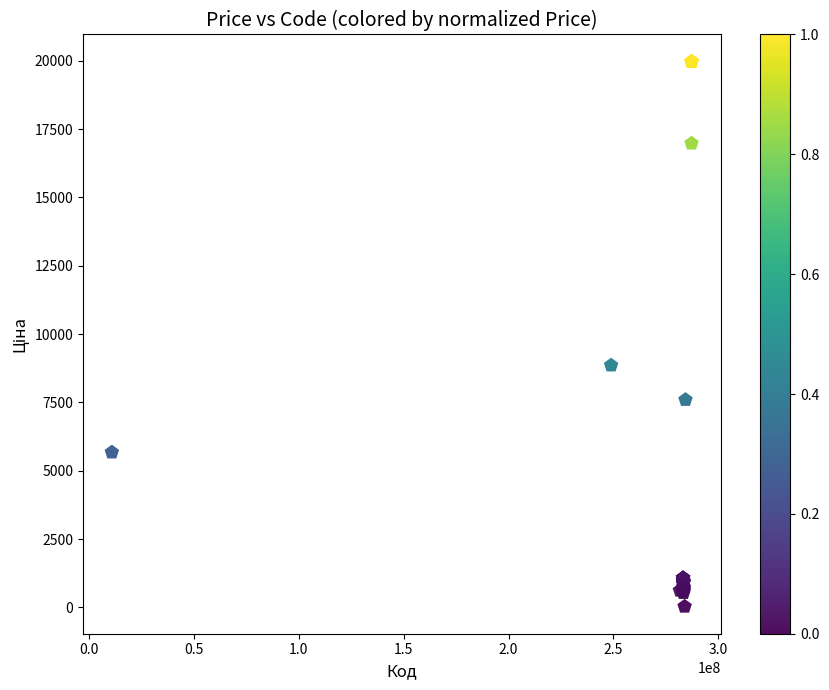

What Y value in the scatter plot is closest to 9998?

8856.7